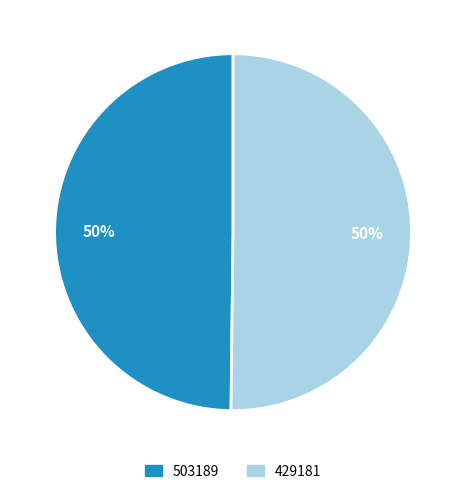

To the nearest percent, what is the combined percentage of 503189 and 429181?

100%